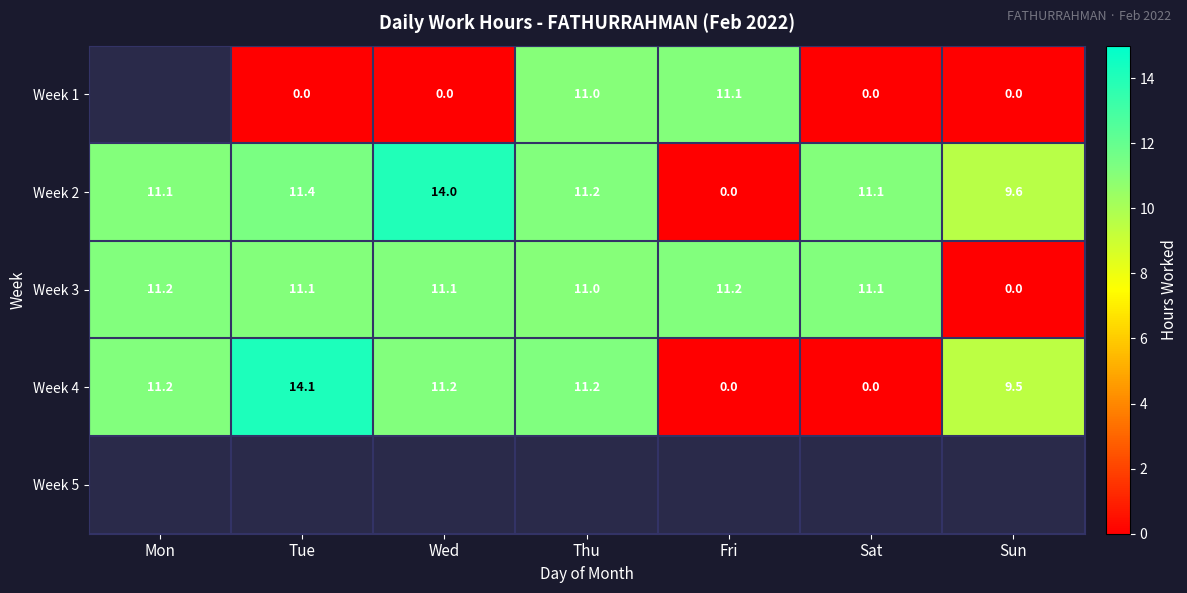

True or false: Week 2 has a value of 15.6 at Mon.

False